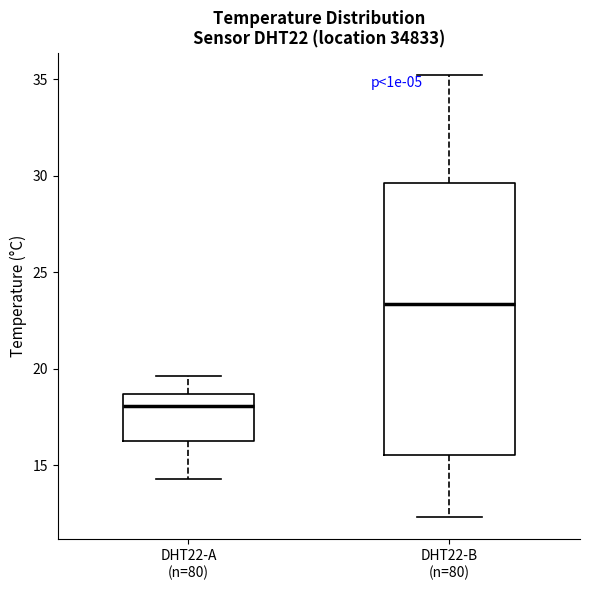

Where is the lower edge of the box for DHT22-B (n=80) on the y-axis? The values are not printed on the chart, so give them approximately, as read against the axis.

15.5